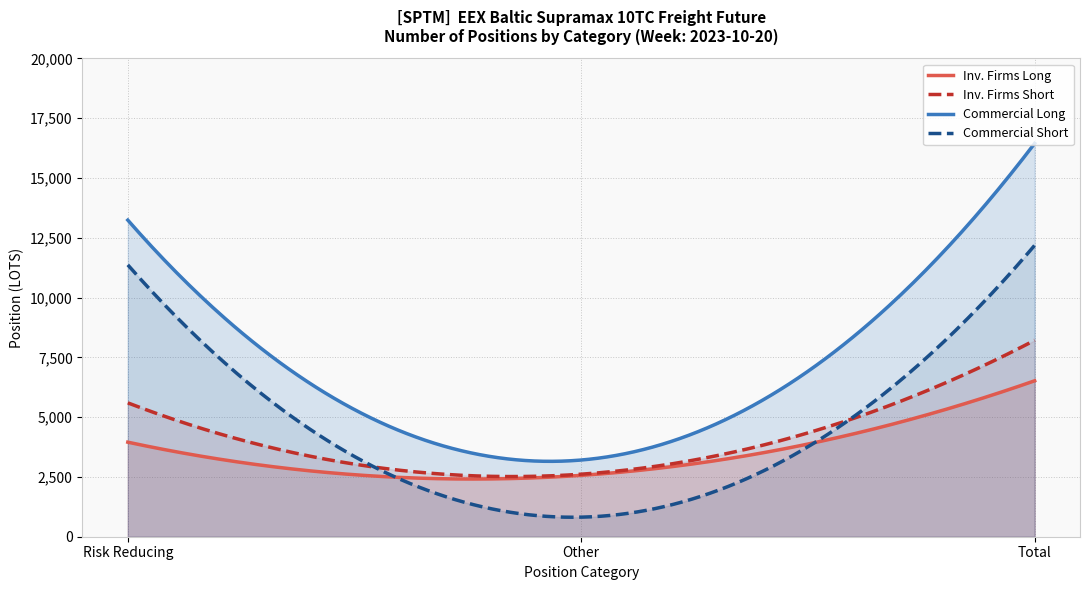

Is it true that Short (Commercial) equals 417.9 at Other
(Long)?

False